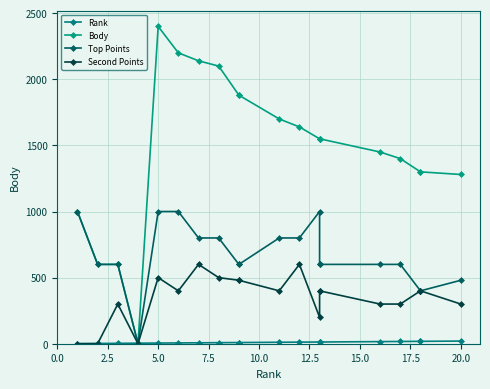

What is the total value across all series at 18?

2118